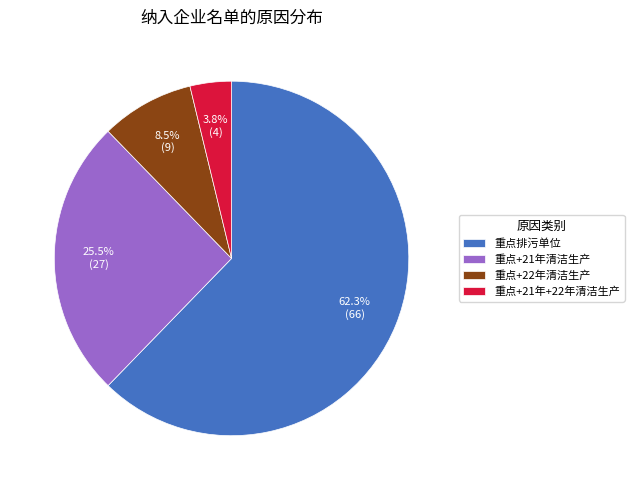

Which category has the smallest portion of the pie?

重点+21年+22年清洁生产